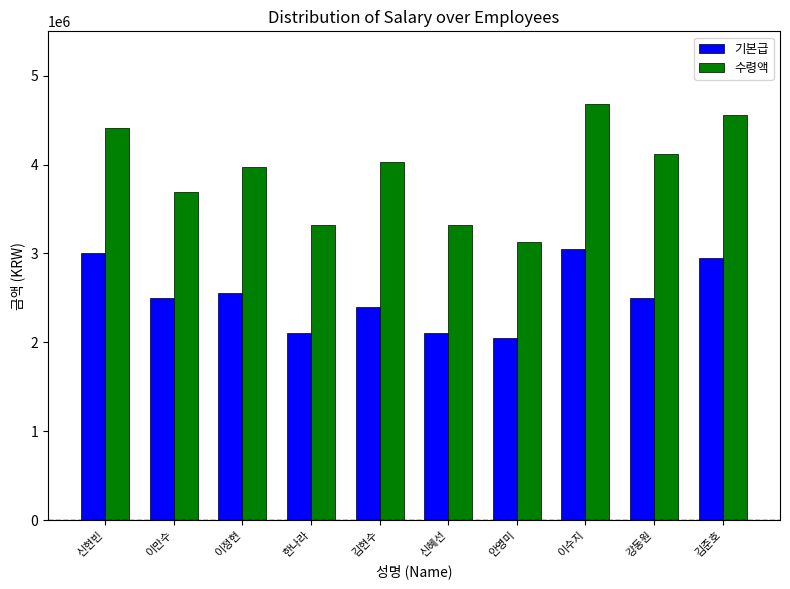

The value of 수령액 at 강동원 is 6634759. True or false?

False